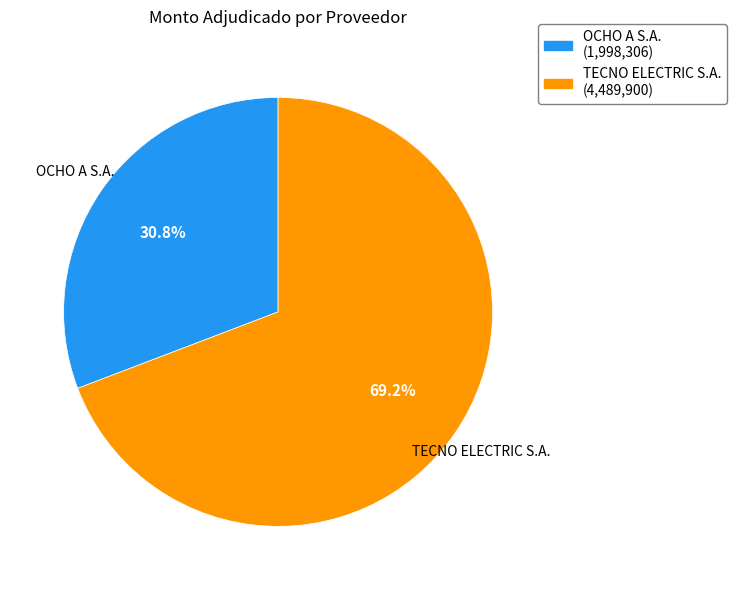

Is it true that OCHO A S.A. is 18% of the pie?

False